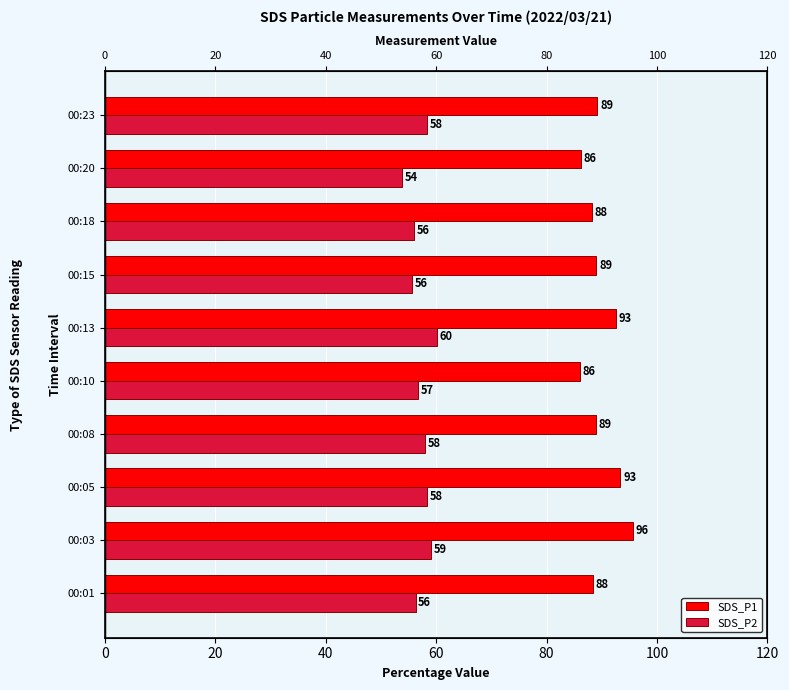

The SDS_P2 series shows 99.5 at 00:18. True or false?

False